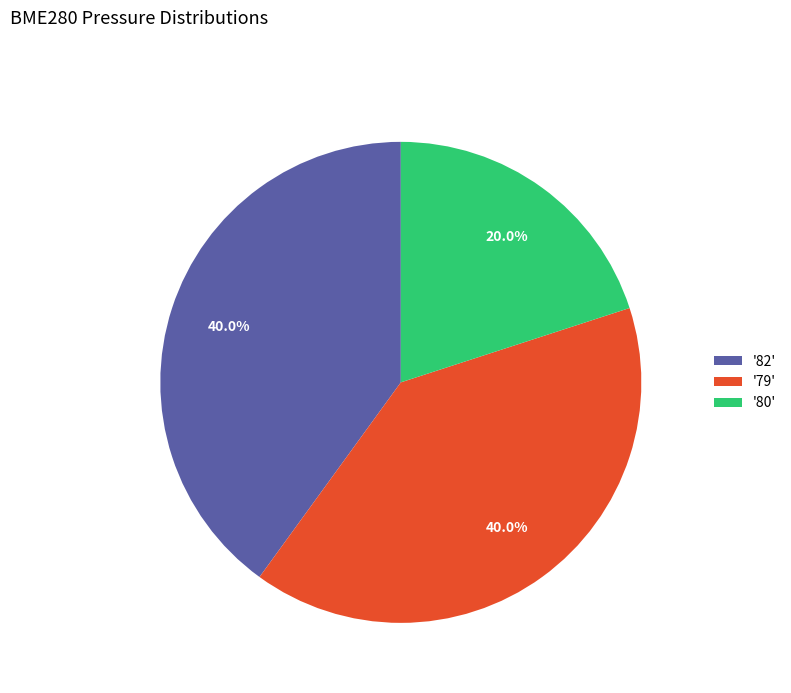

What is the smallest slice in the pie chart?

'80'